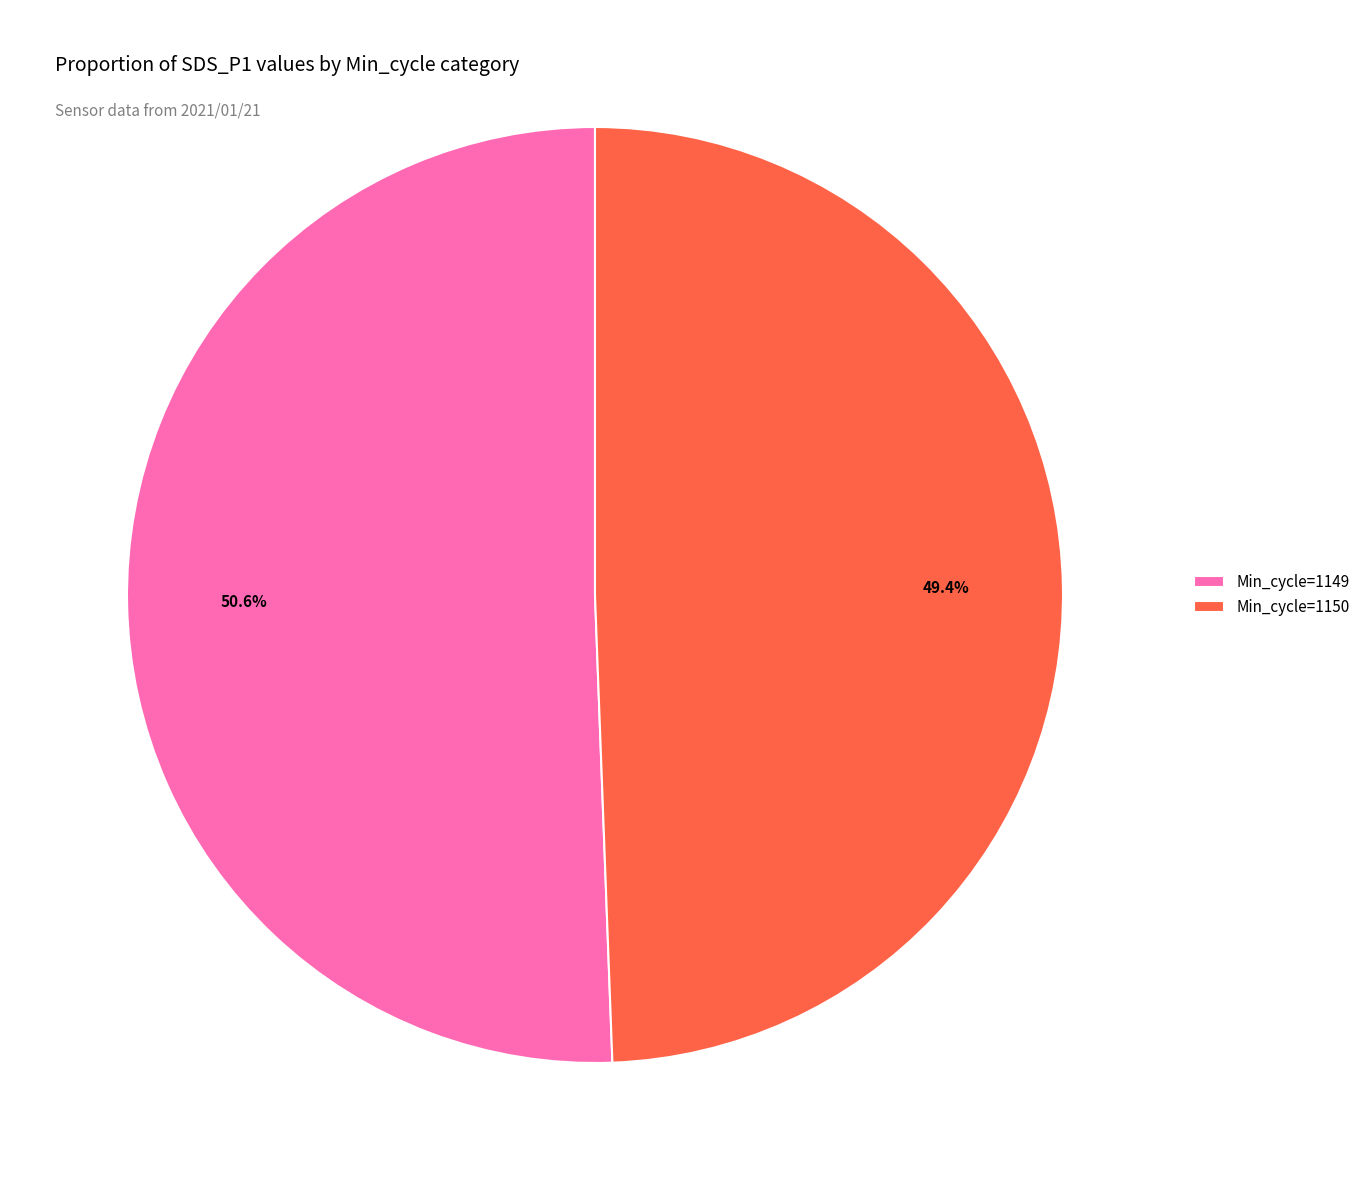

Approximately how many times larger is the value at Min_cycle=1149 compared to Min_cycle=1150?

1.0